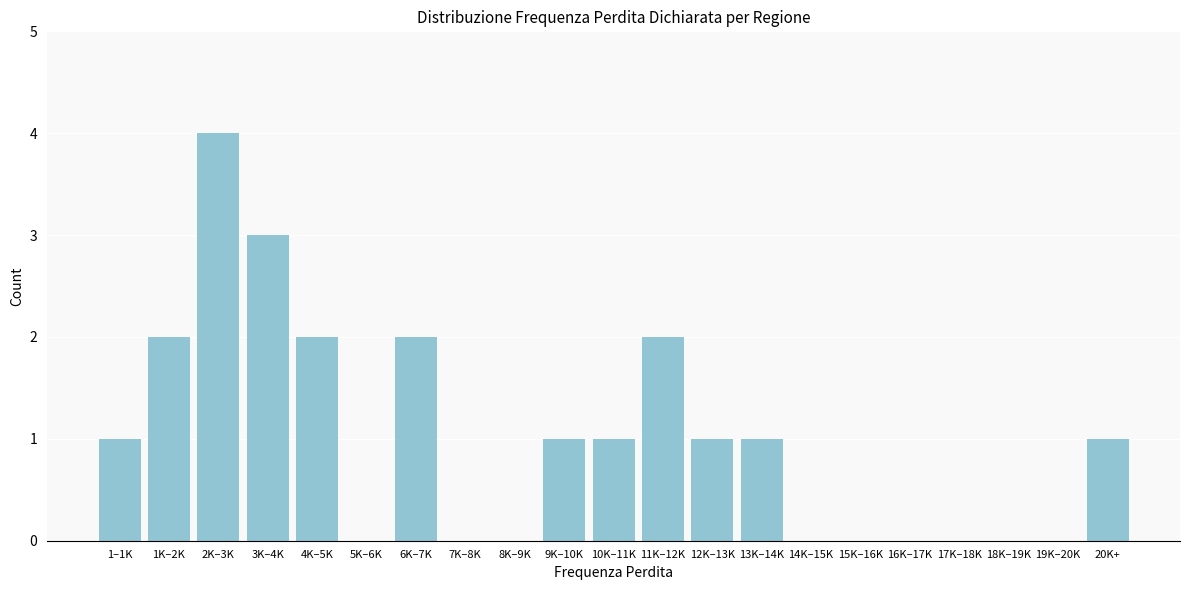

Reading left to right, list all the values displayed in this chart.

1–1K=1	1K–2K=2	2K–3K=4	3K–4K=3	4K–5K=2	5K–6K=0	6K–7K=2	7K–8K=0	8K–9K=0	9K–10K=1	10K–11K=1	11K–12K=2	12K–13K=1	13K–14K=1	14K–15K=0	15K–16K=0	16K–17K=0	17K–18K=0	18K–19K=0	19K–20K=0	20K+=1